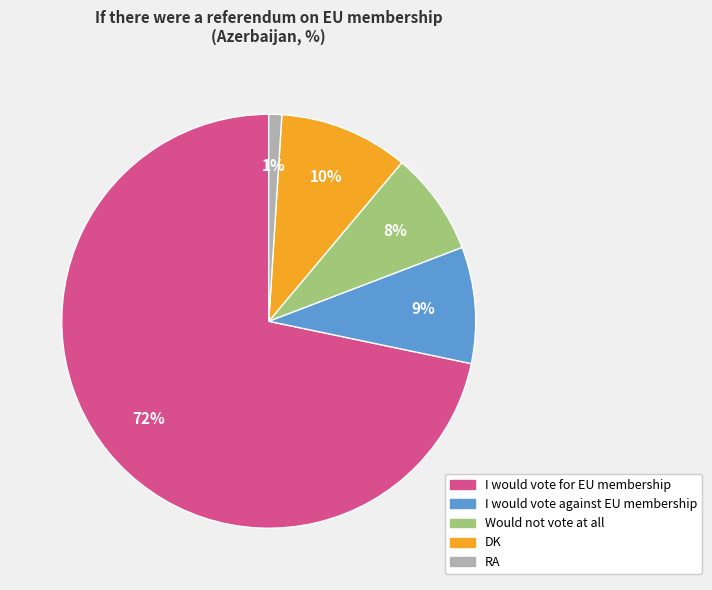

To the nearest percent, what portion does DK represent?

10%